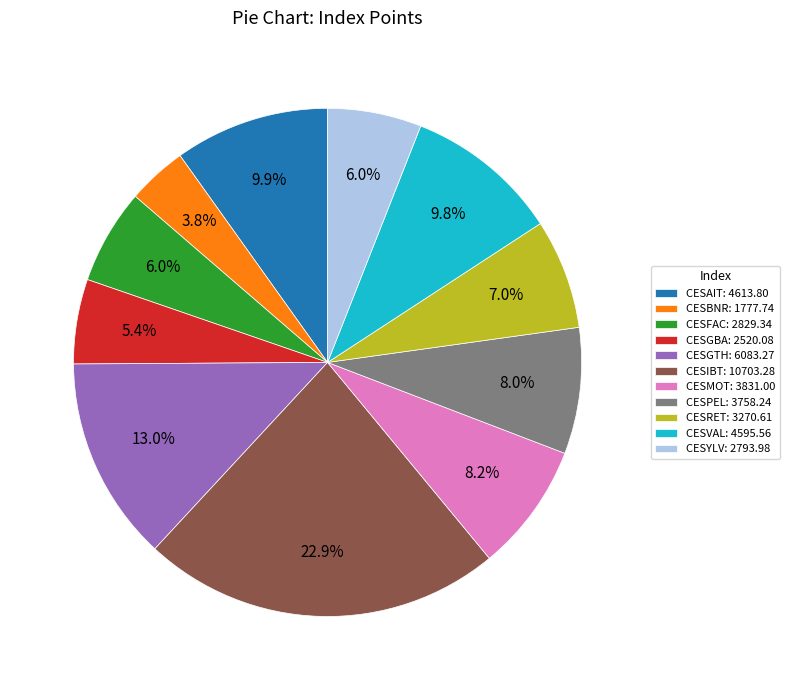

To the nearest percent, what percentage of the pie is CESAIT?

10%